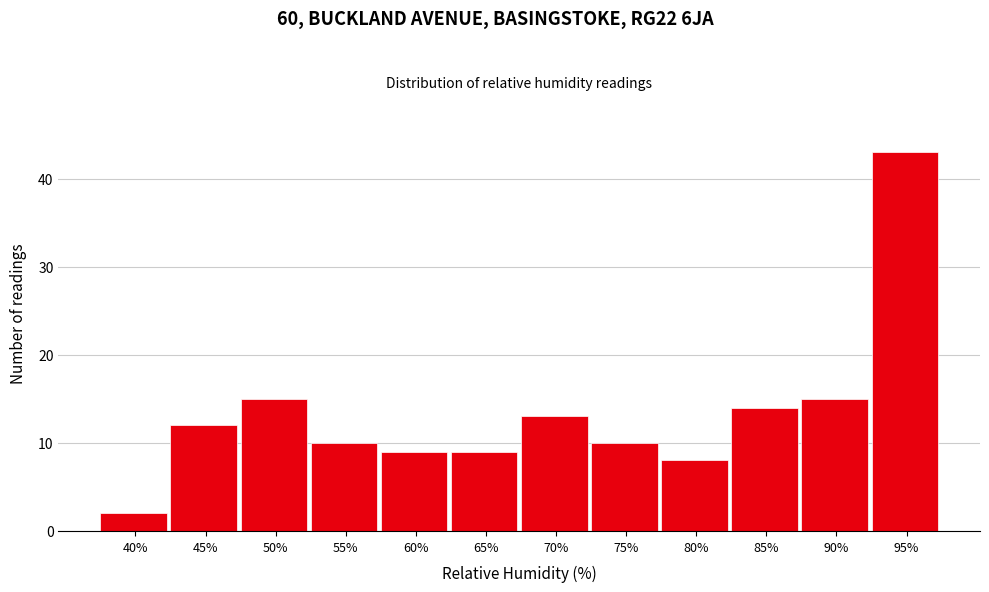

Reading left to right, extract all data points from this chart.

2	12	15	10	9	9	13	10	8	14	15	43